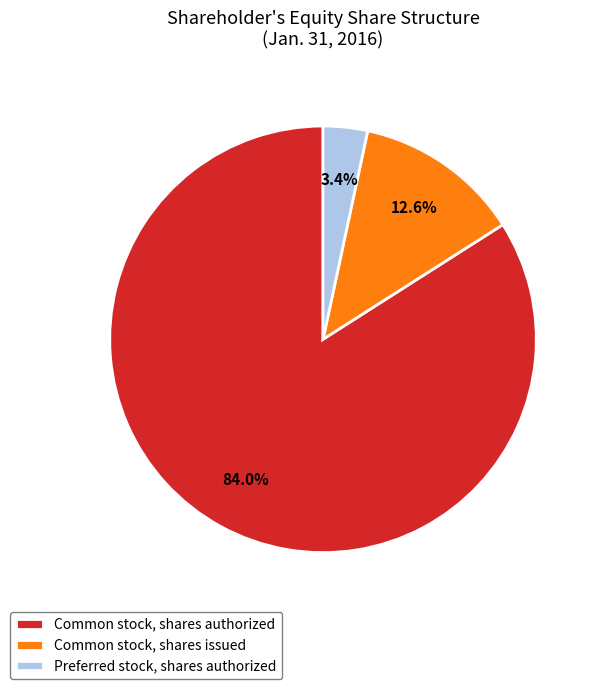

Which category has the biggest portion of the pie?

Common stock, shares authorized